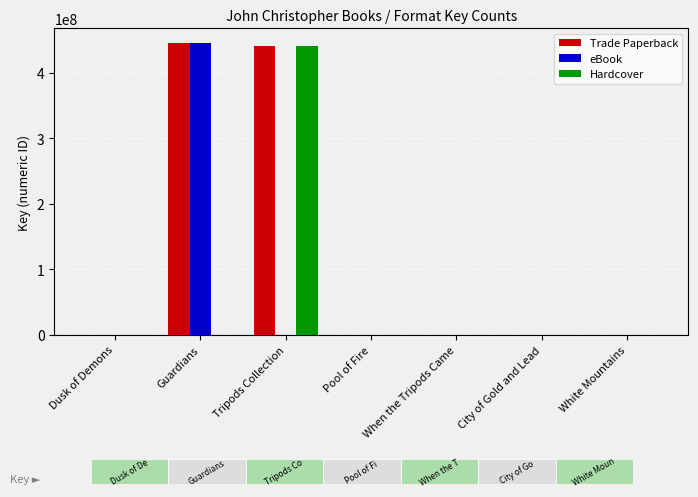

Is the value of eBook at Tripods Collection greater than the value of Trade Paperback at Guardians?

No